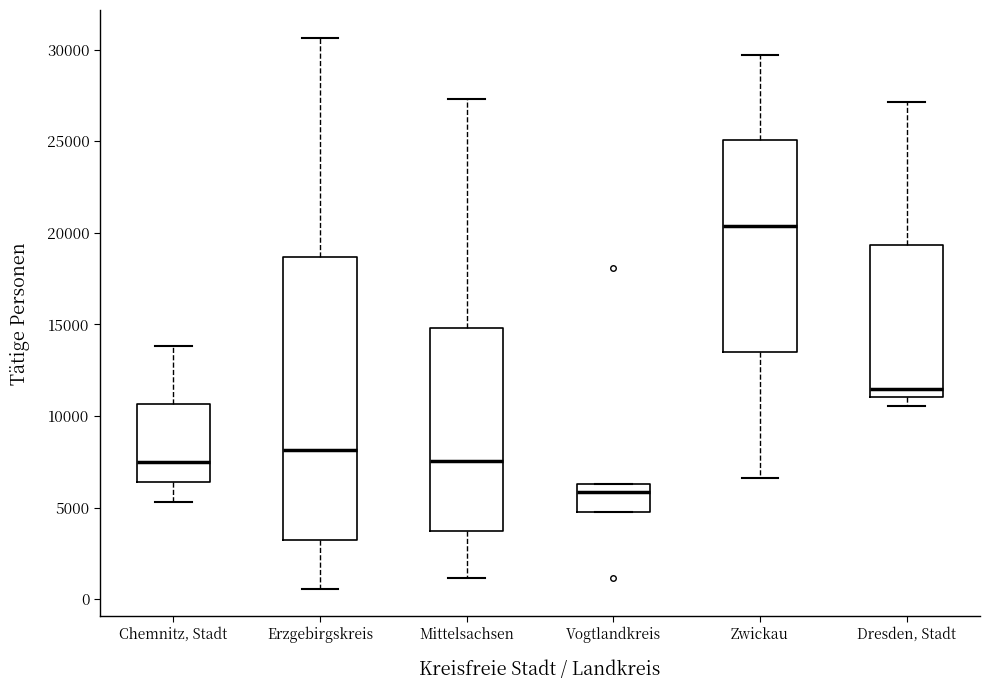

Which box is the tallest, from its lower edge to its upper edge?

Erzgebirgskreis